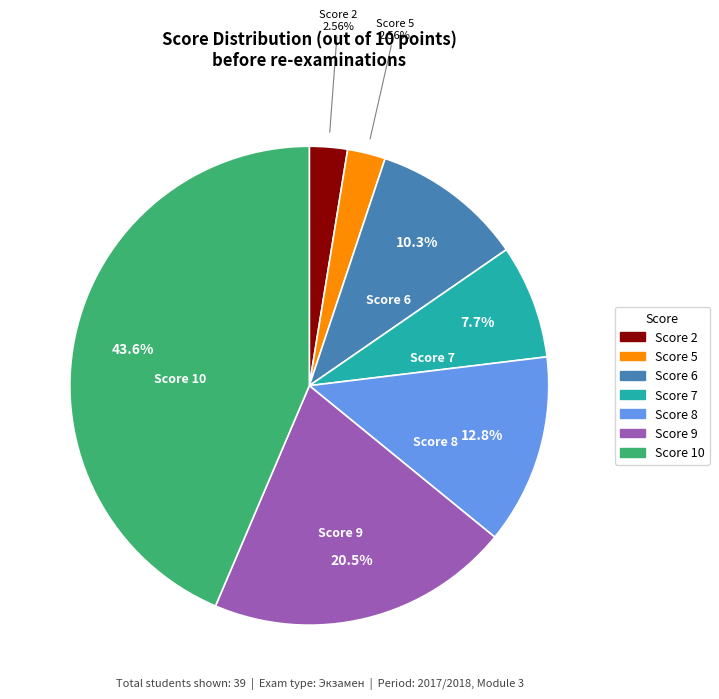

Does any single category account for the majority?

No